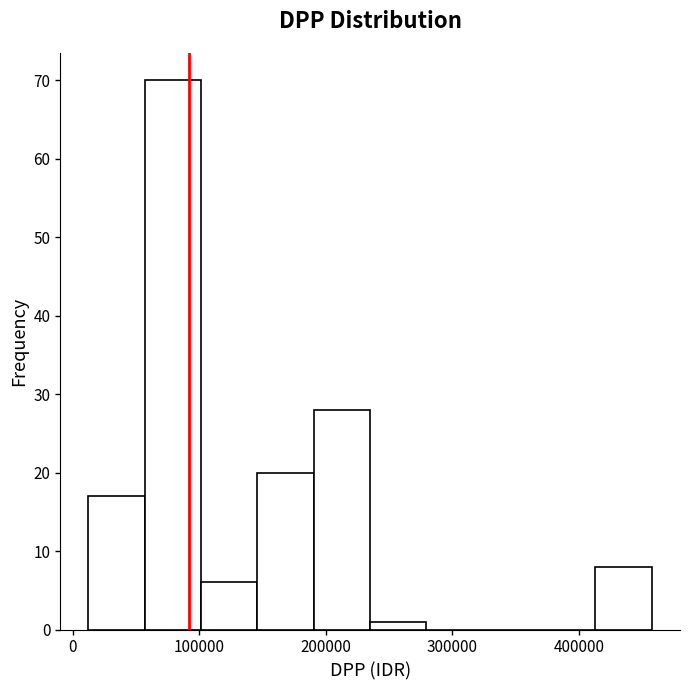

Over which range of the x-axis is the bar tallest?

60000 to 100000